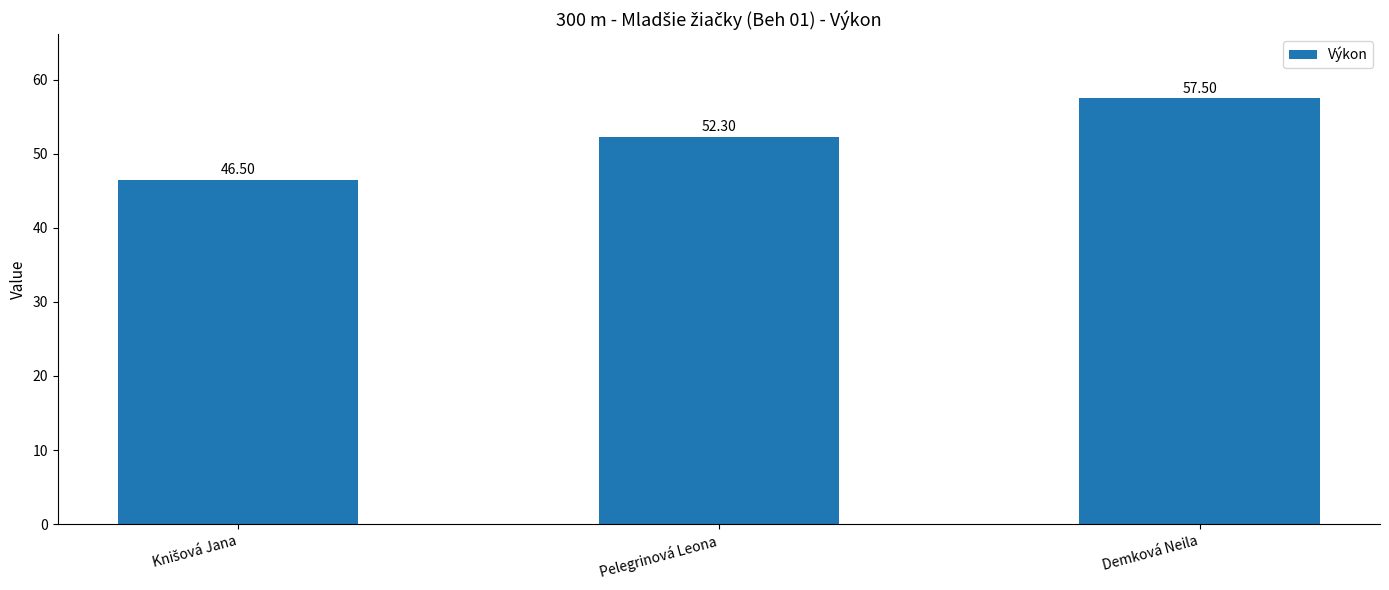

What is the label of the 2nd bar from the left?

Pelegrinová Leona